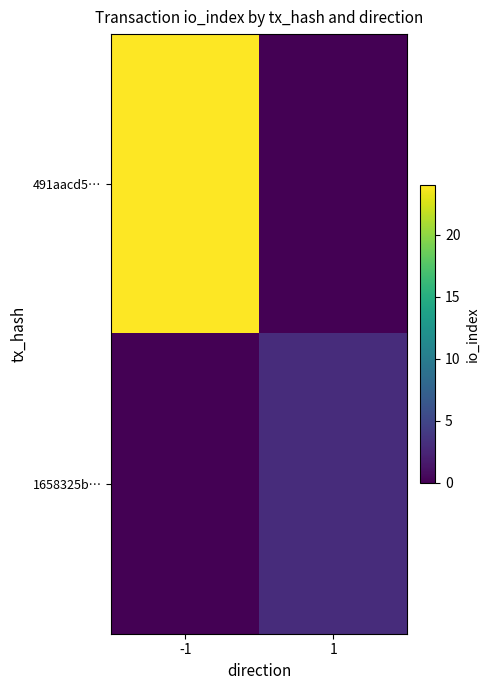

List the series in order of their peak value, lowest first.

1658325b…, 491aacd5…